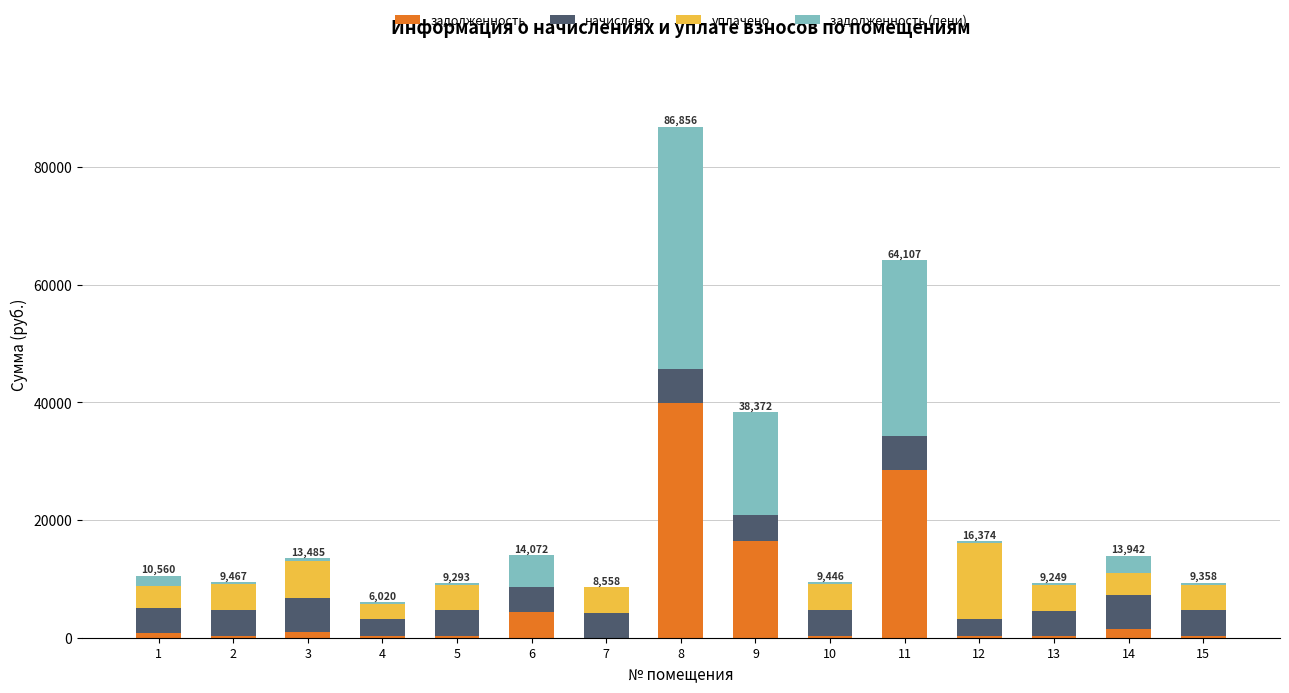

At which category is the sum across all series the highest?

8